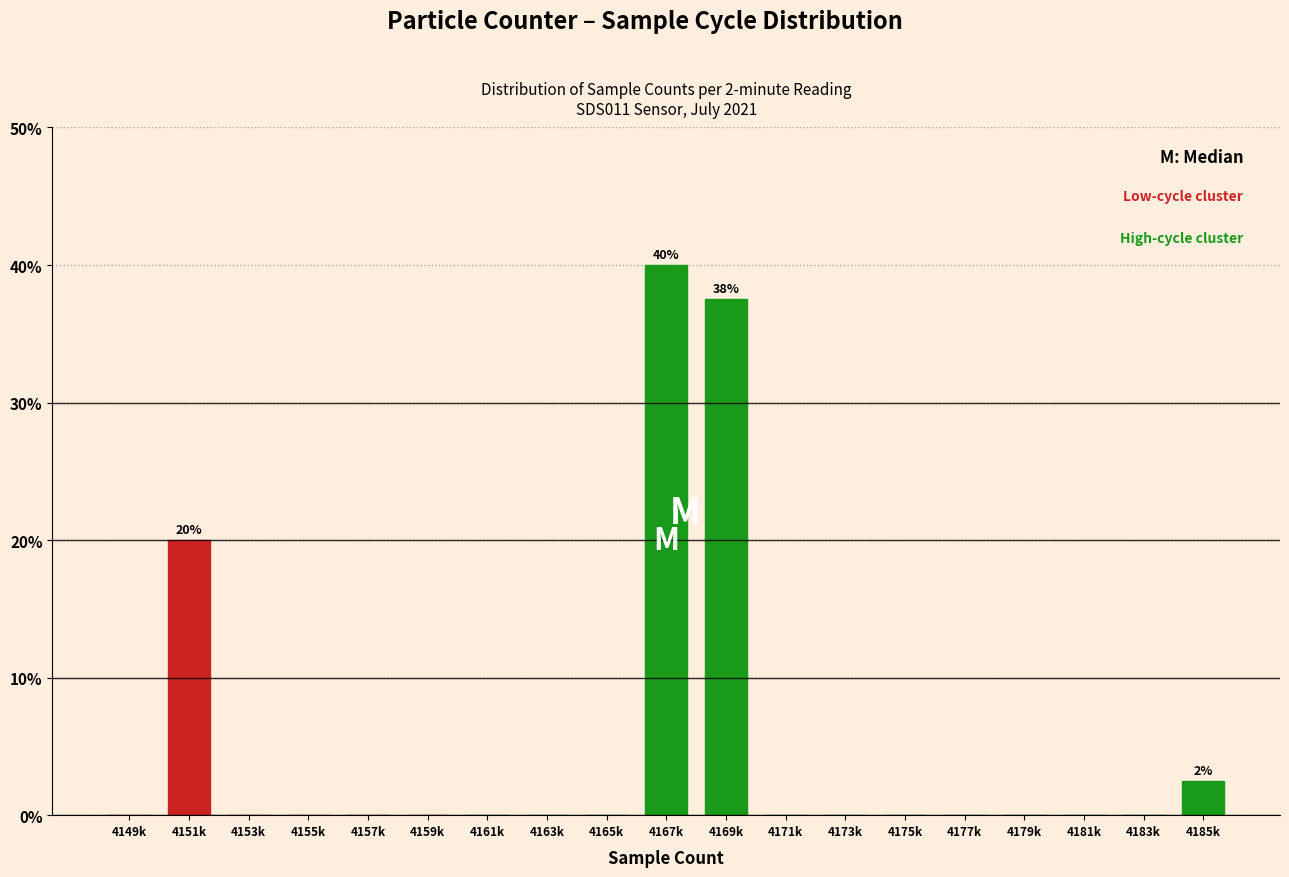

Reading left to right, transcribe all the data shown in this chart.

4149k=0.0	4151k=20.0	4153k=0.0	4155k=0.0	4157k=0.0	4159k=0.0	4161k=0.0	4163k=0.0	4165k=0.0	4167k=40.0	4169k=37.5	4171k=0.0	4173k=0.0	4175k=0.0	4177k=0.0	4179k=0.0	4181k=0.0	4183k=0.0	4185k=2.5